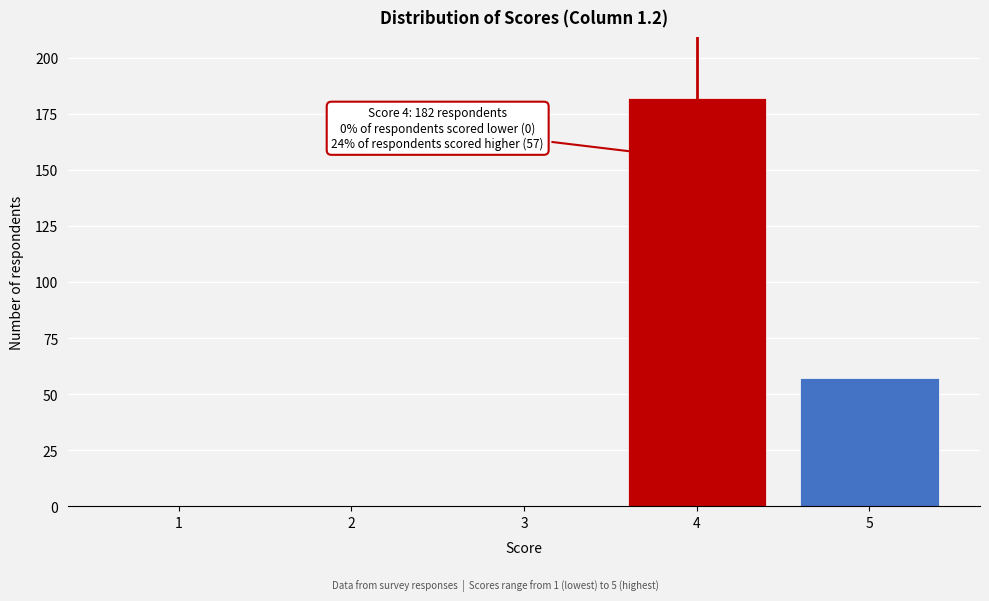

Reading right to left, extract all data points from this chart.

5=57	4=182	3=0	2=0	1=0